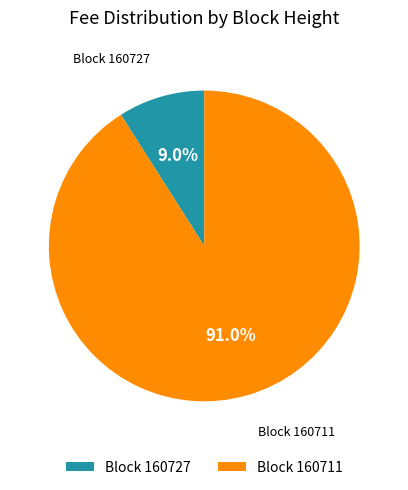

Does Block 160727 represent more than half of the total?

No